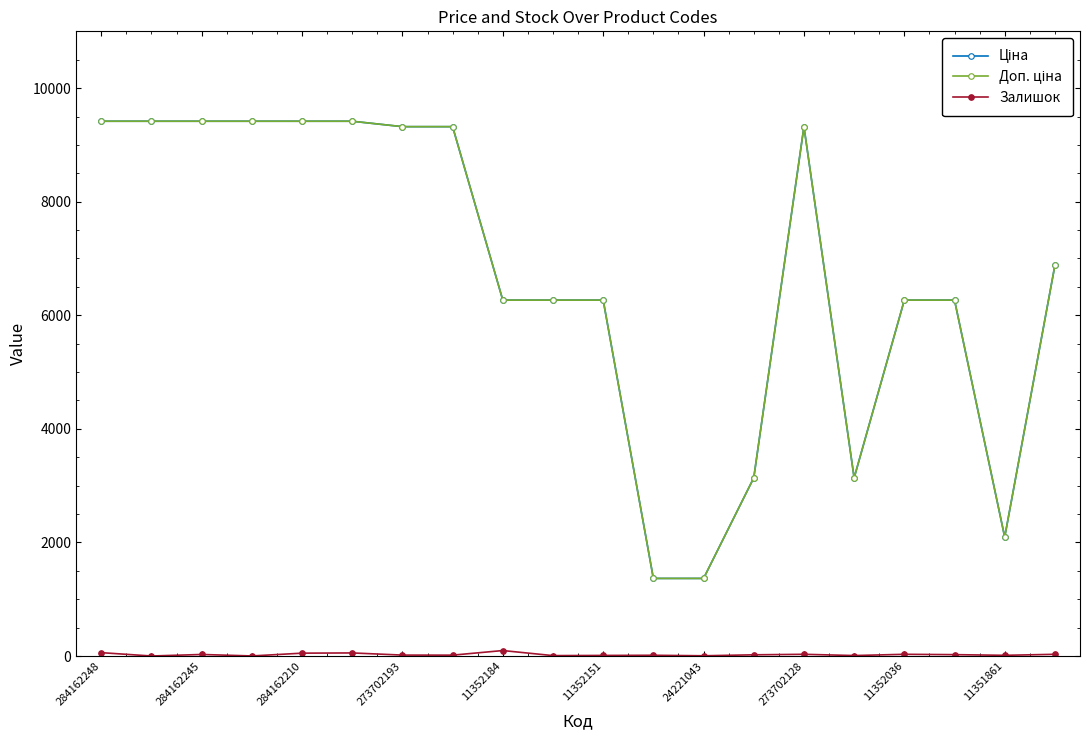

What is the maximum value shown in the chart?

9416.9